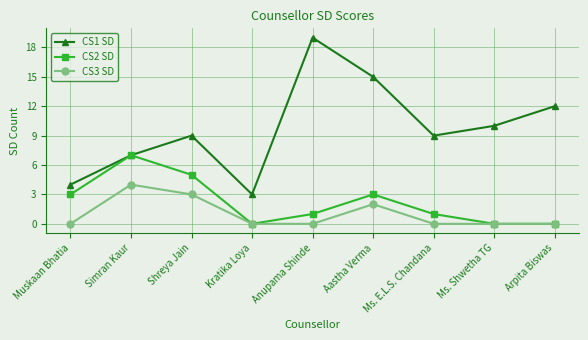

What is the average value of the CS1 SD series?

10